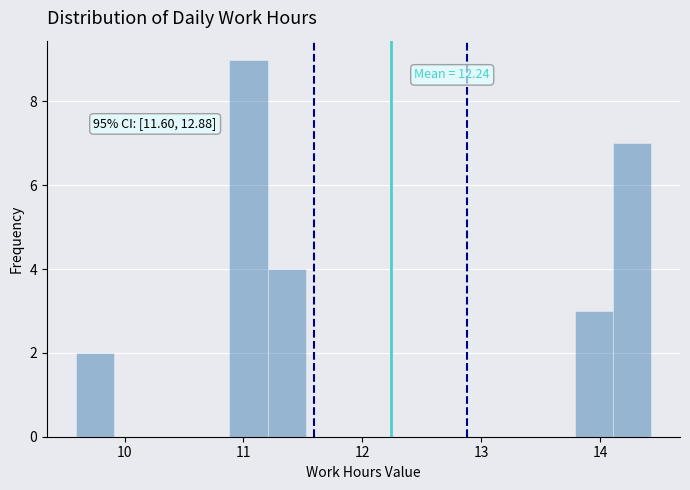

Around what value on the x-axis is the tallest bar? Give the approximate position of its centre, as read against the axis.

11.0